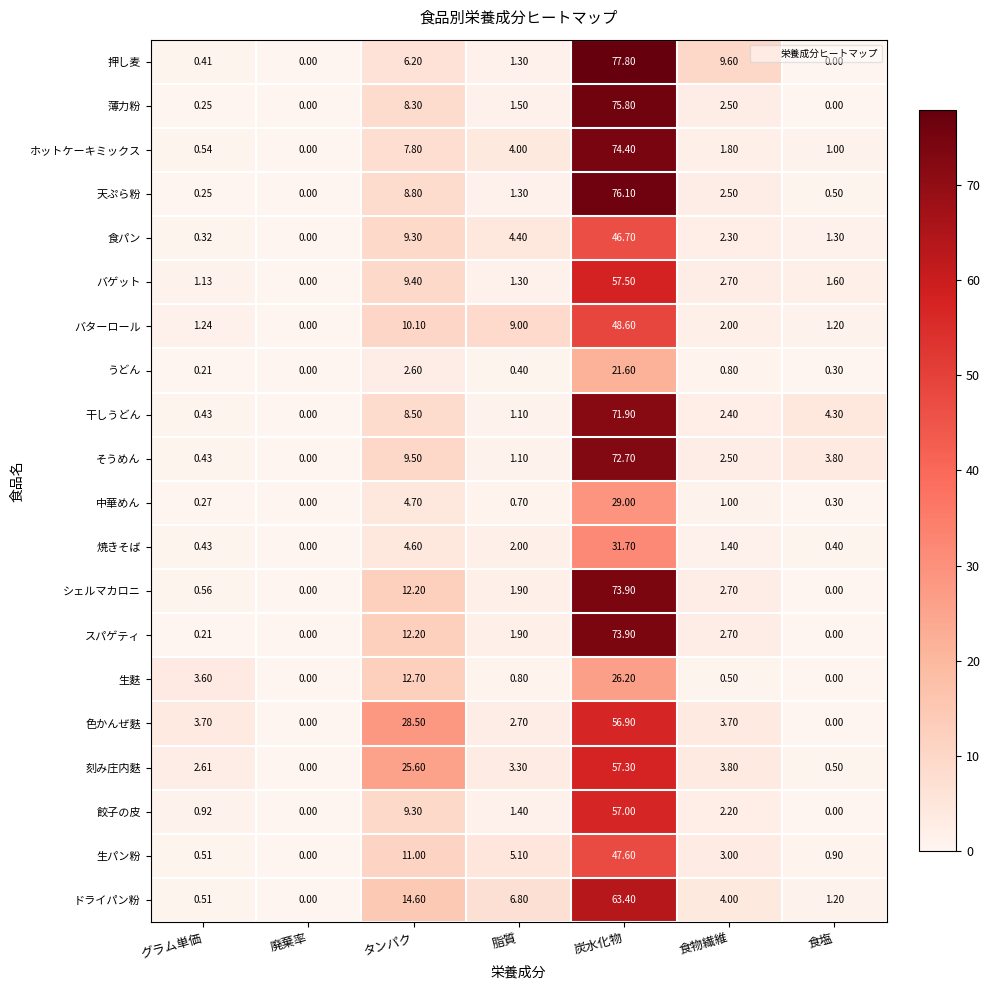

Where is 餃子の皮 nearest to the value 28?

タンパク